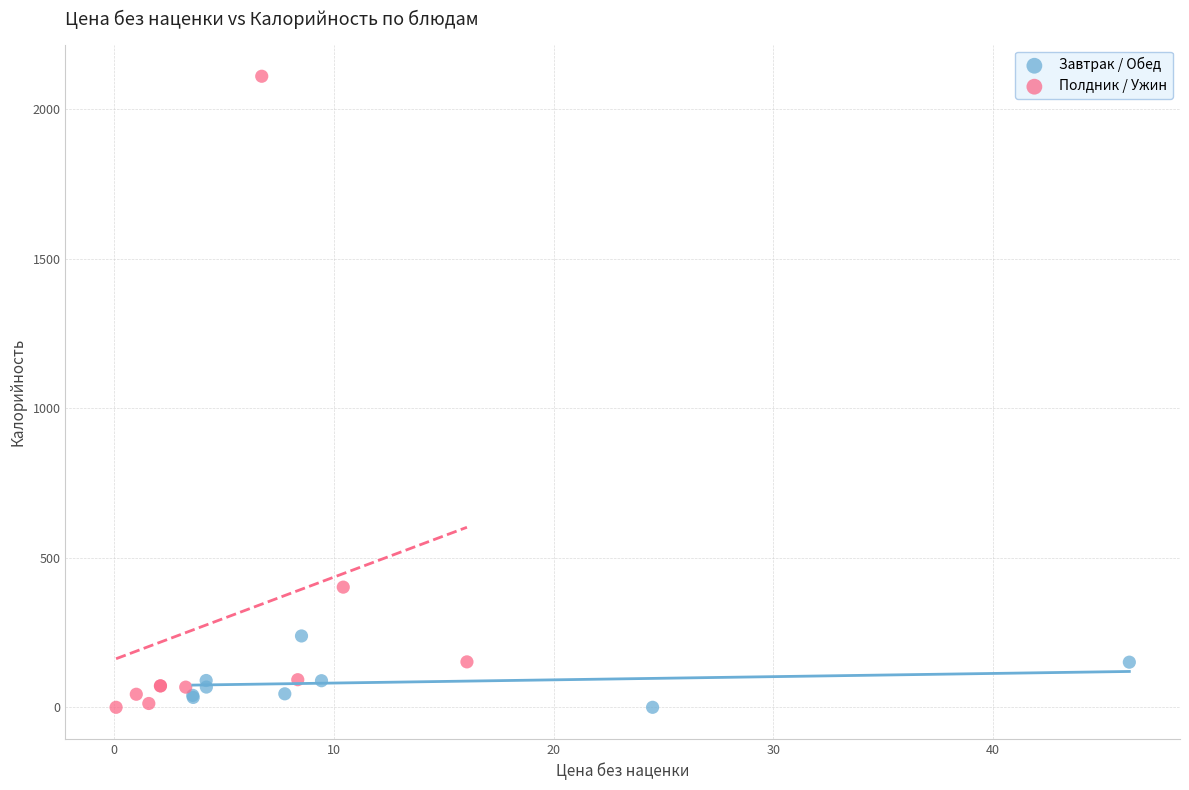

What are all the series names shown in the legend?

Завтрак / Обед, Полдник / Ужин